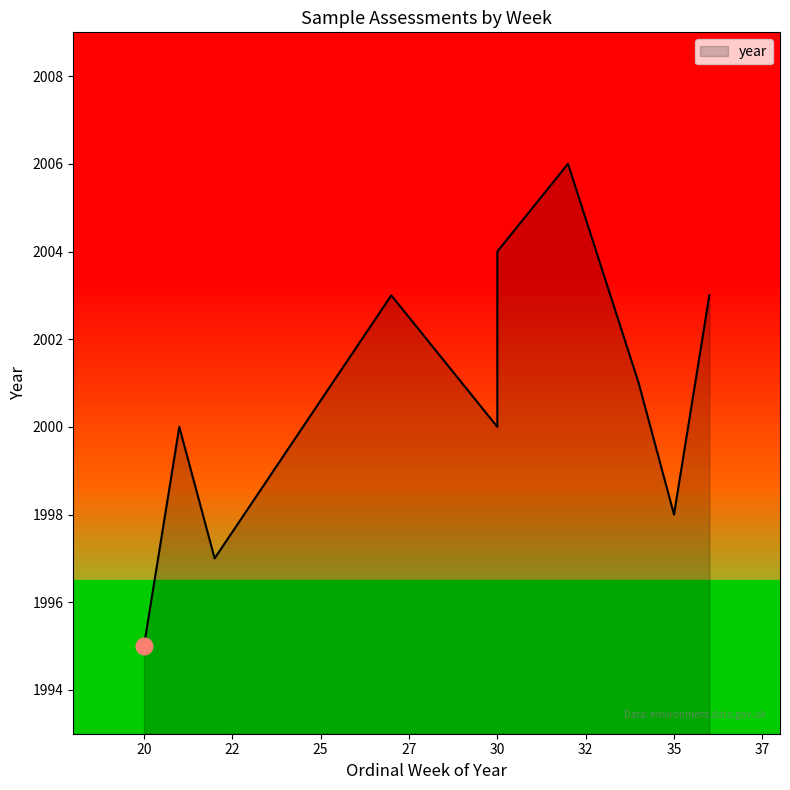

What is the maximum value shown in the chart?

2006